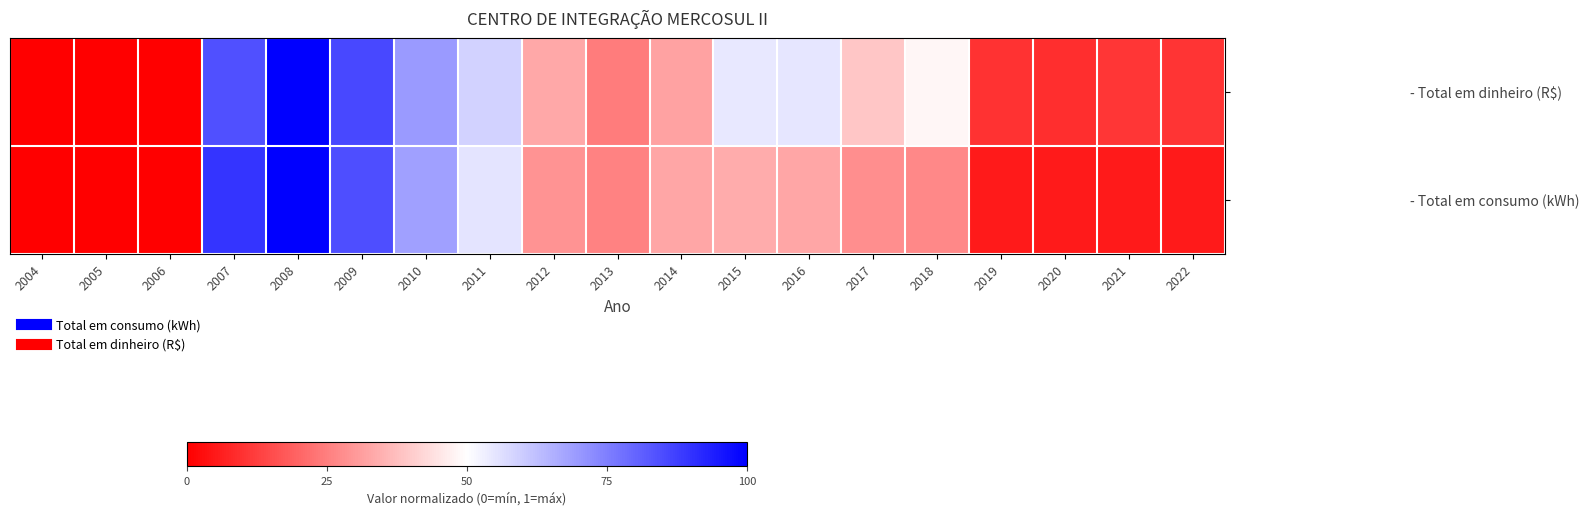

At which category is the sum across all series the highest?

2008